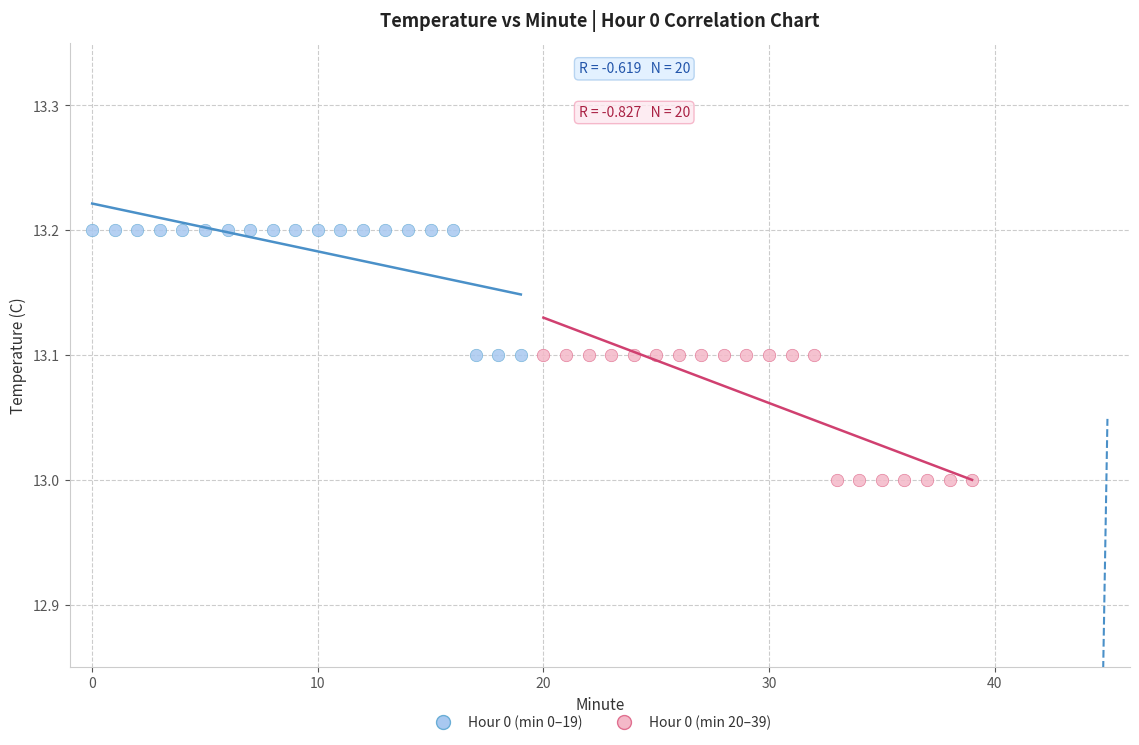

Which series reaches the maximum Y coordinate?

Hour 0 (min 0–19)